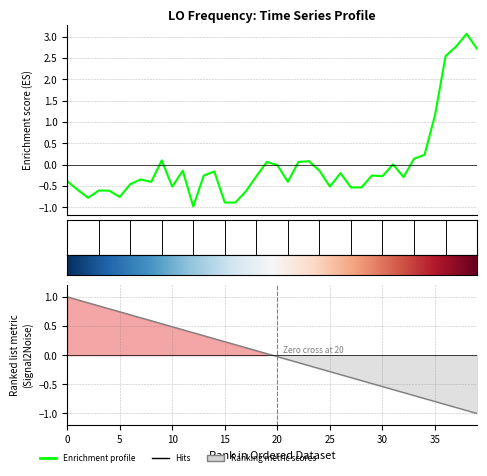

Which has a higher value, 11 or 17?

11